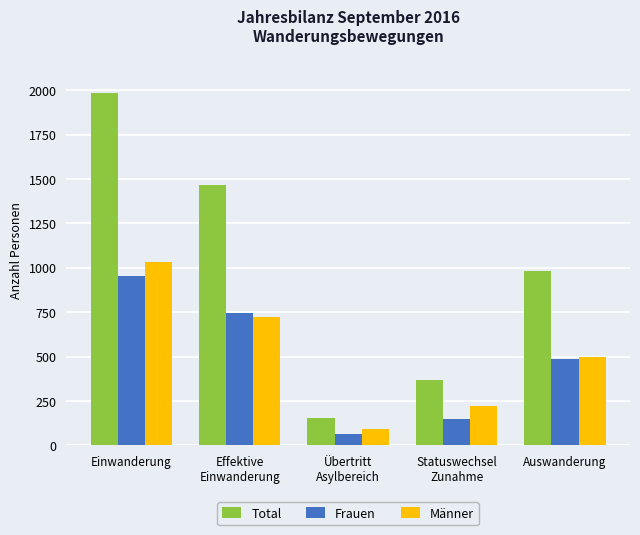

How many distinct data groups are displayed?

3